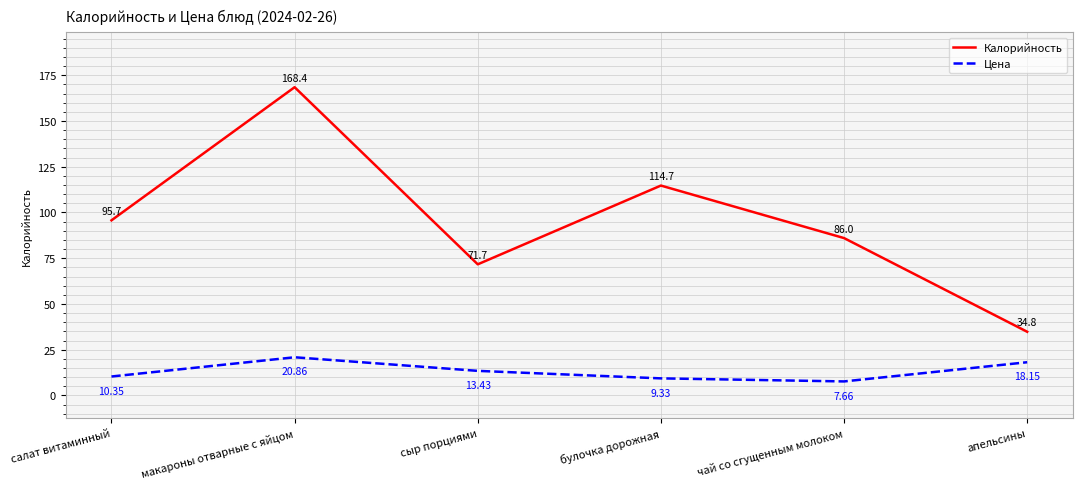

At which category does the chart reach its minimum across all series?

чай со сгущенным молоком